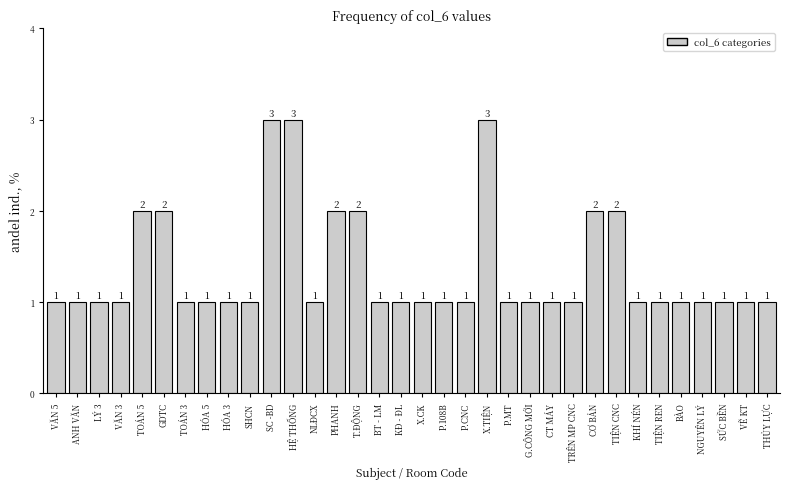

Reading right to left, list all the values displayed in this chart.

1	1	1	1	1	1	1	2	2	1	1	1	1	3	1	1	1	1	1	2	2	1	3	3	1	1	1	1	2	2	1	1	1	1